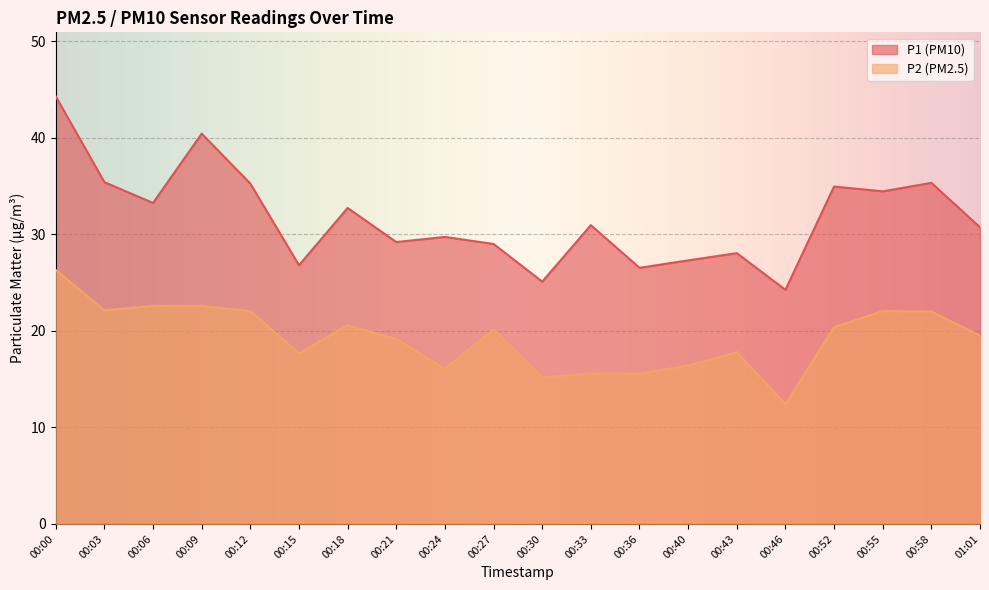

The value of P1 at 00:09 is 13.3. True or false?

False